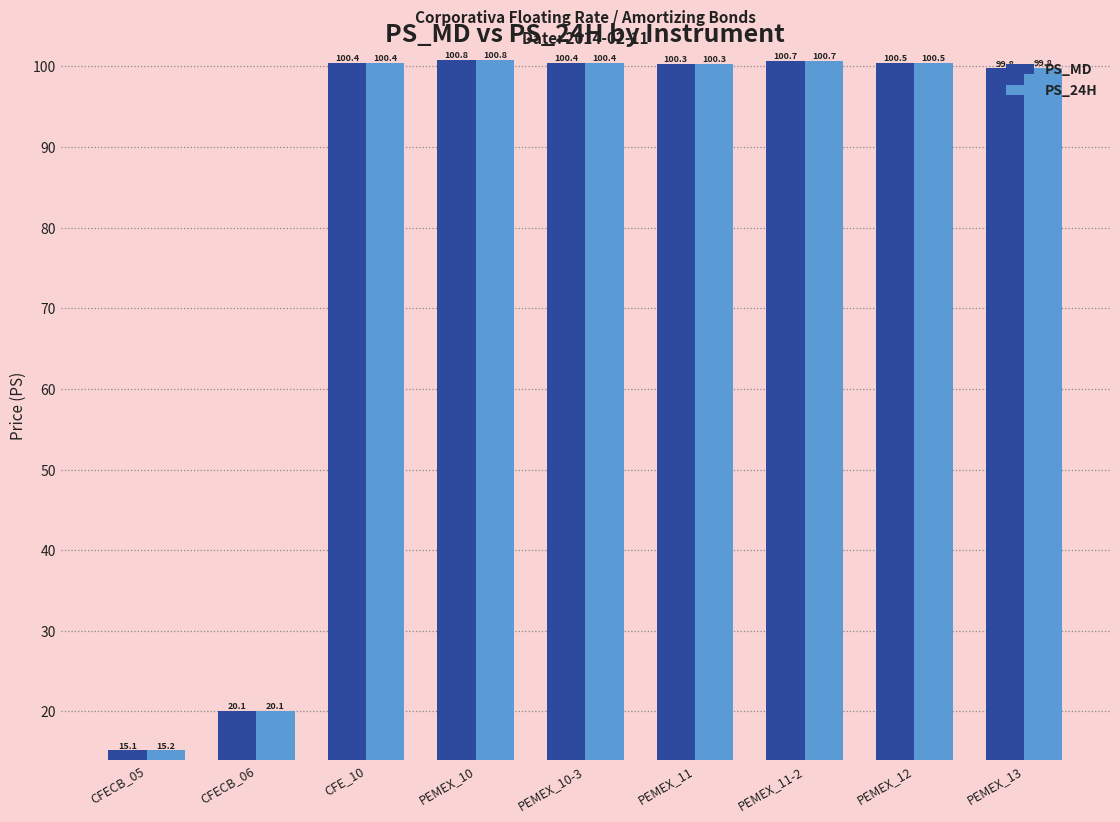

What is the sum of all PS_24H values?

738.1